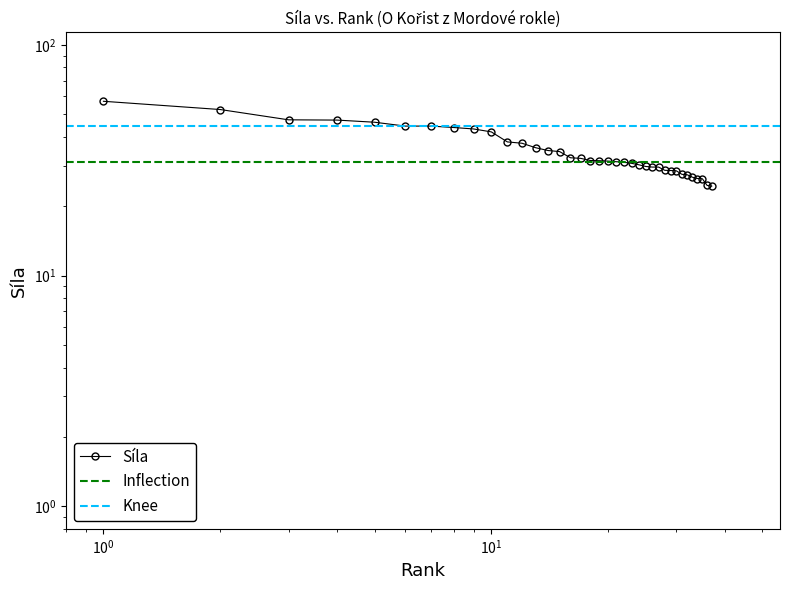

Reading left to right, list all the values displayed in this chart.

57.0	52.5	47.4	47.2	46.2	44.5	44.5	43.9	43.2	42.0	38.0	37.5	35.9	34.9	34.5	32.4	32.2	31.6	31.5	31.4	31.2	31.0	30.7	30.2	29.8	29.6	29.6	28.6	28.6	28.5	27.5	27.4	26.7	26.4	26.3	24.6	24.4